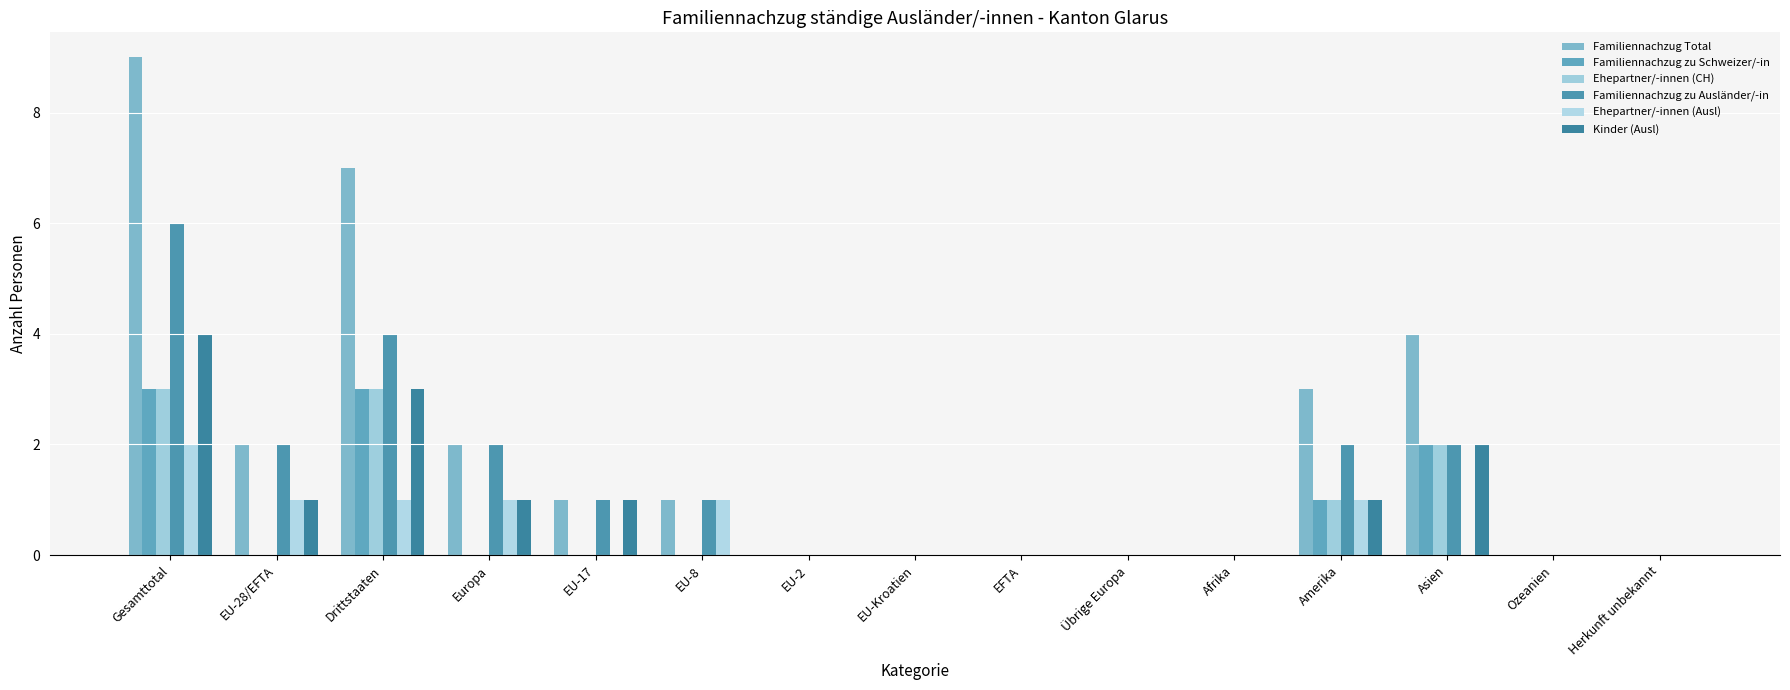

Are the bars grouped side by side (vs. stacked)?

Yes